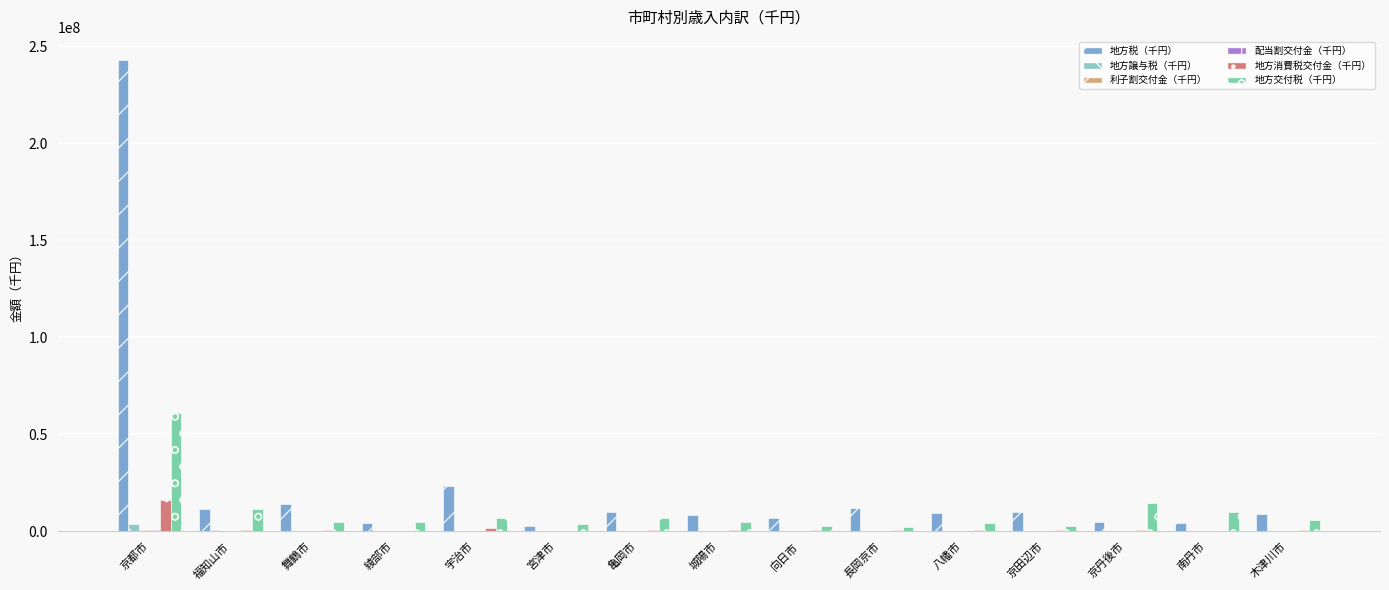

Which series has the largest total across all categories?

地方税（千円）